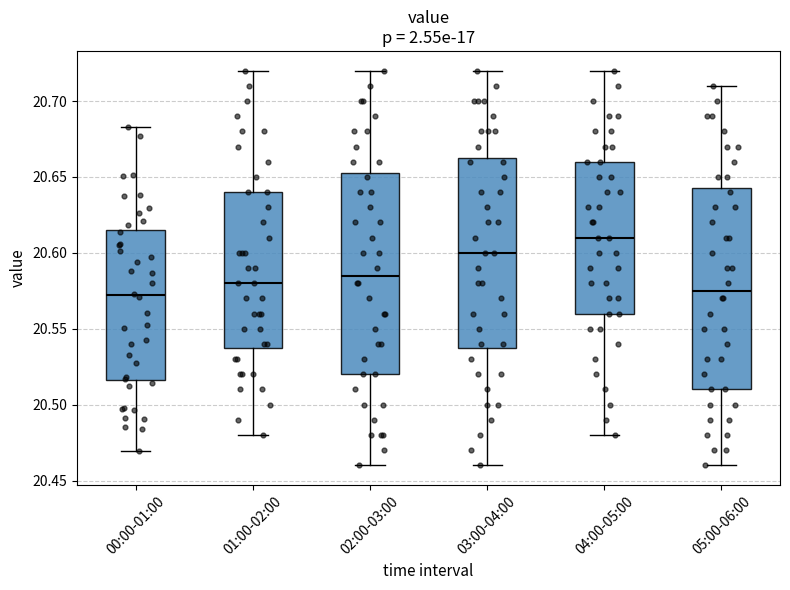

Where is the lower edge of the box for 00:00-01:00 on the y-axis? The values are not printed on the chart, so give them approximately, as read against the axis.

20.515